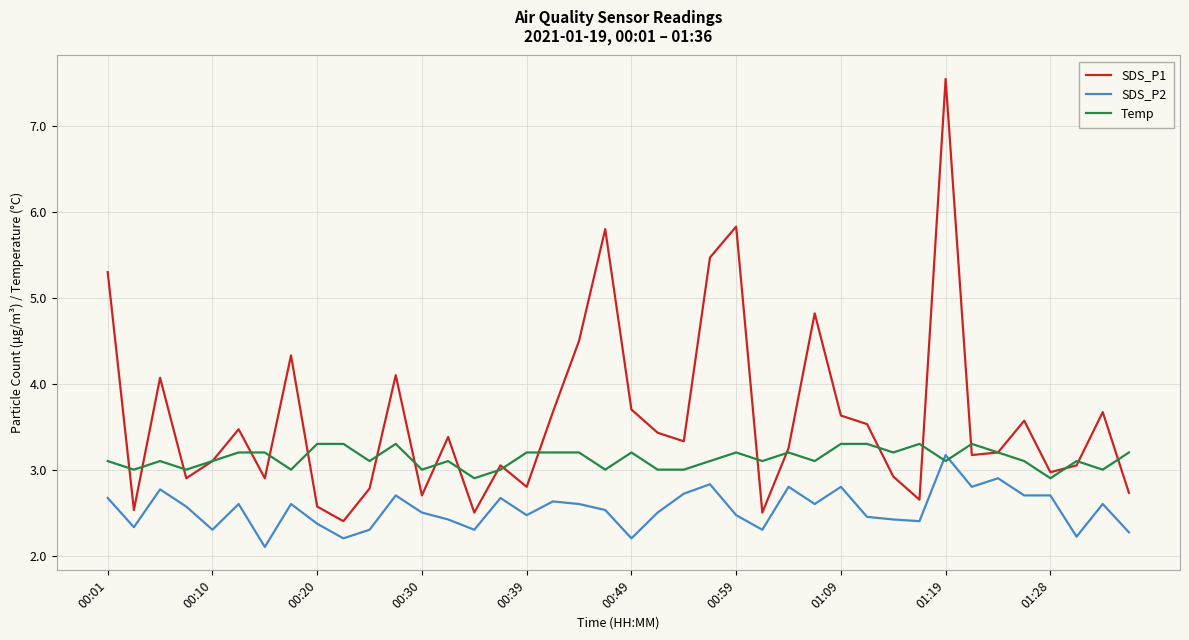

Is this an area chart (filled region under the line)?

No